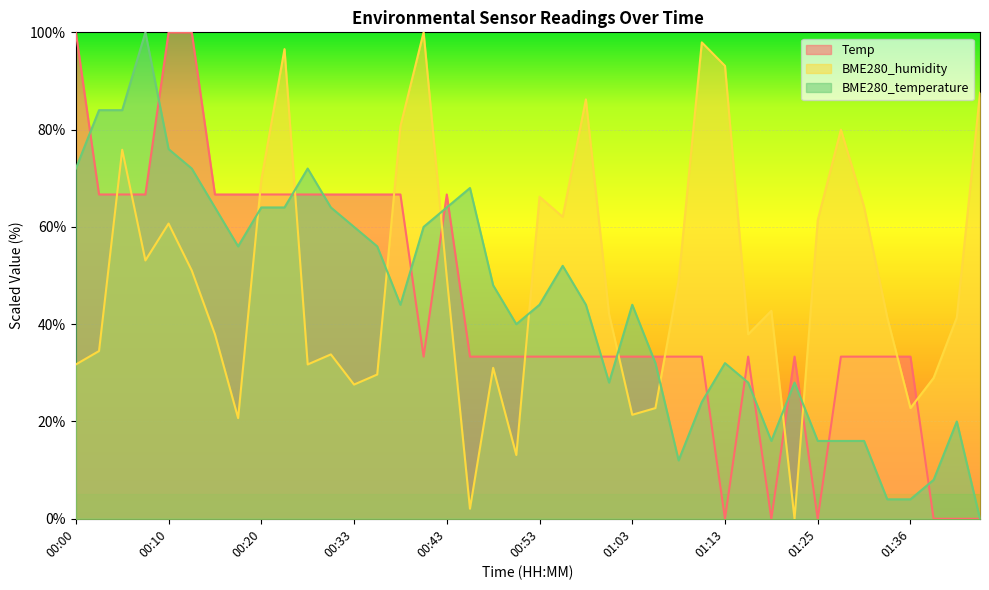

Which has a higher value, 00:28 or 00:08?

00:28